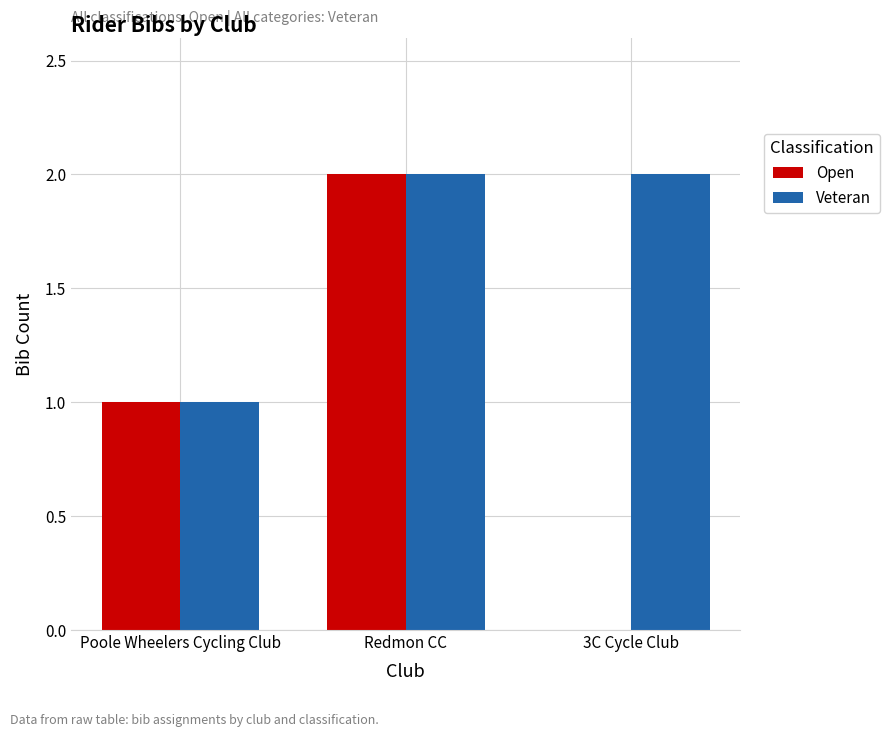

At which category is the sum across all series the highest?

Redmon CC